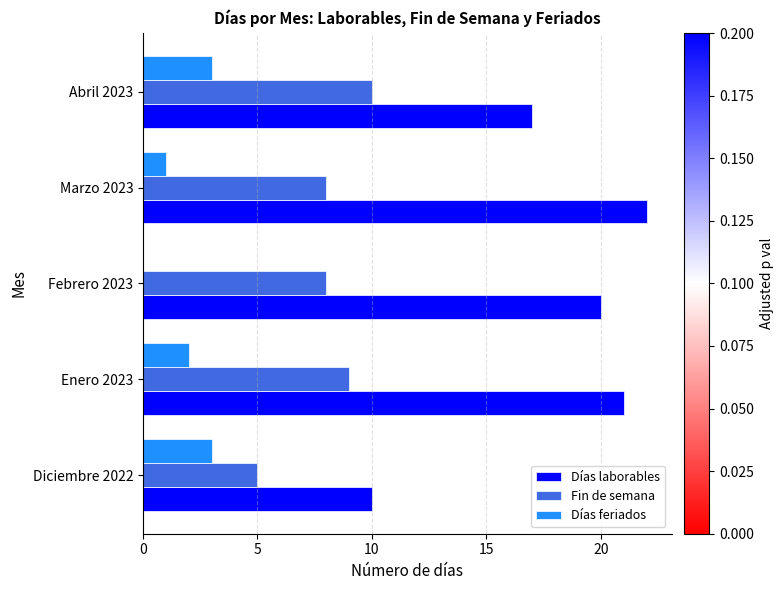

Which series has the largest total across all categories?

Días laborables